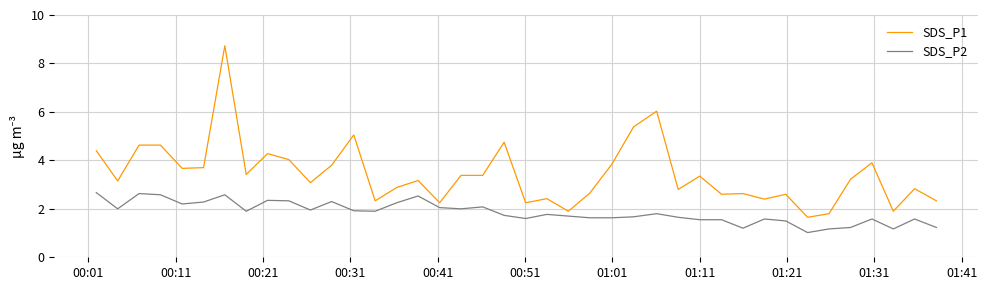

True or false: SDS_P2 has more than 2 interior local peaks.

True